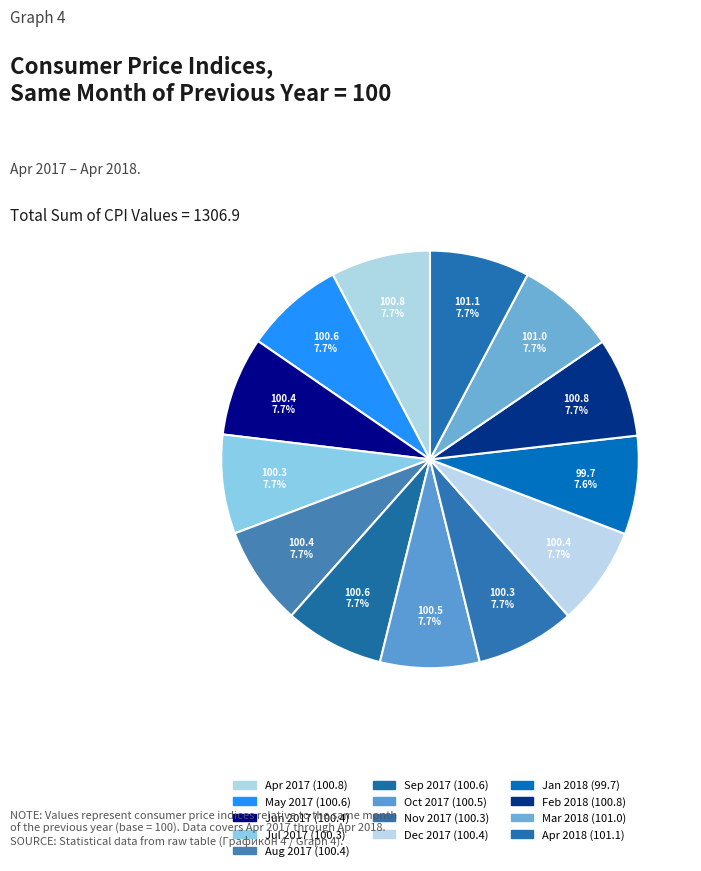

Count the number of slices in the pie.

13